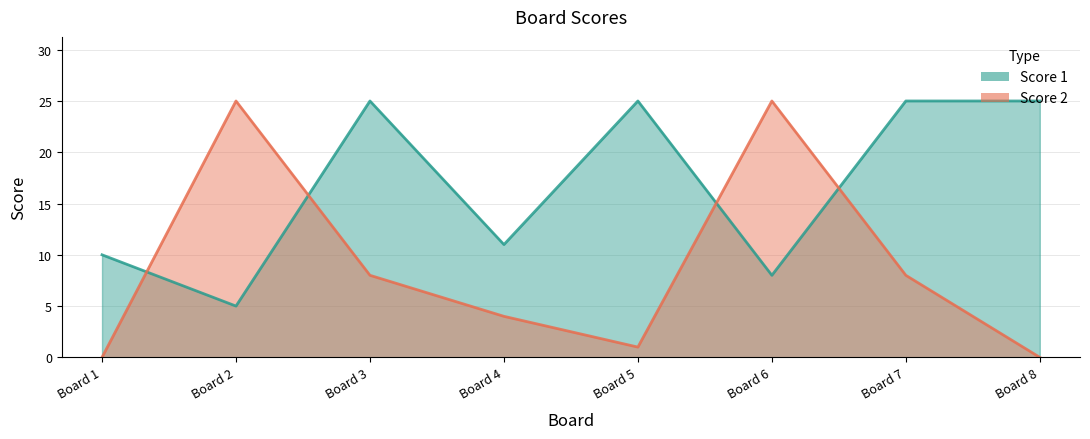

At how many categories does at least one series exceed 15?

6